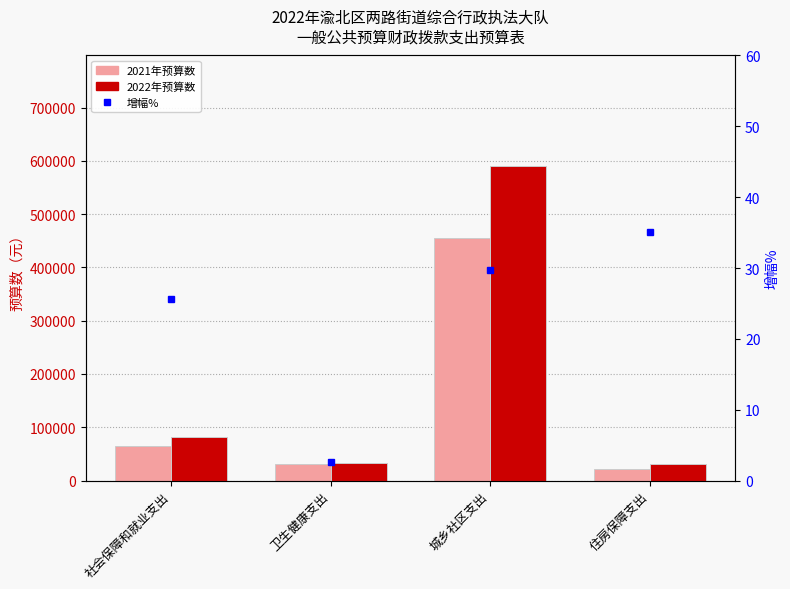

What is the label of the 2nd bar from the left?

卫生健康支出